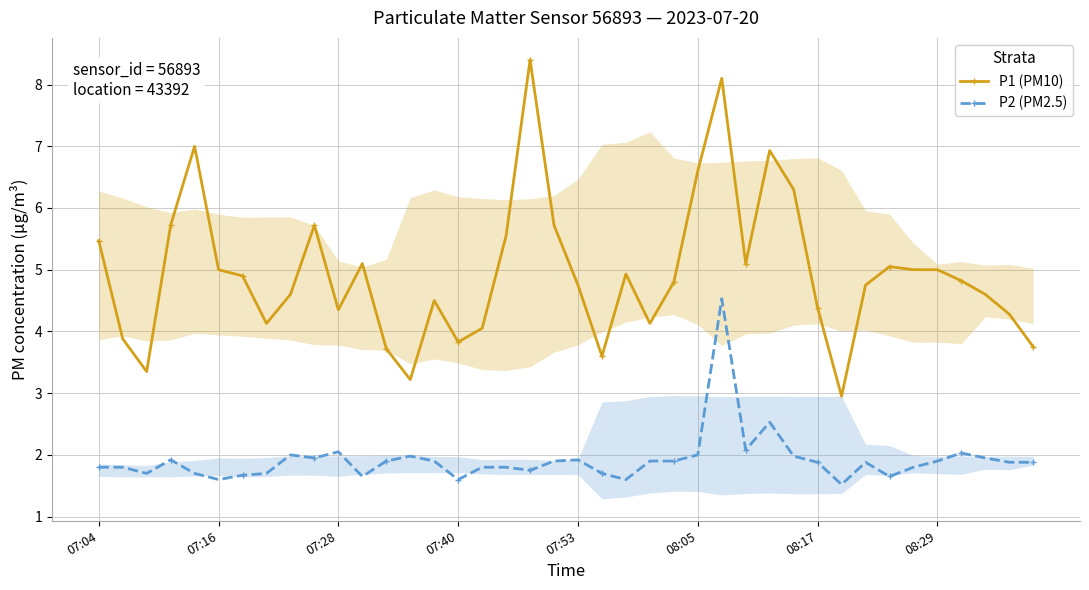

What is the sum of the P2 (PM2.5) values at 31 and 11?

3.2